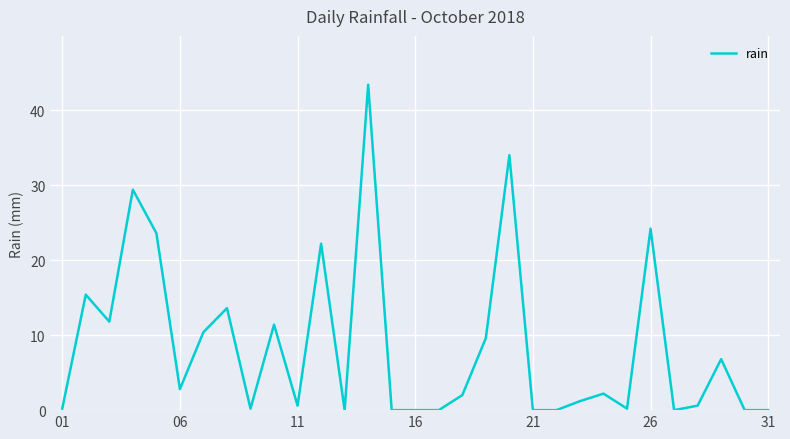

Reading left to right, list all the values displayed in this chart.

0.2	15.4	11.8	29.4	23.6	2.8	10.4	13.6	0.2	11.4	0.6	22.2	0.0	43.4	0.0	0.0	0.0	2.0	9.6	34.0	0.0	0.0	1.2	2.2	0.2	24.2	0.0	0.6	6.8	0.0	0.0